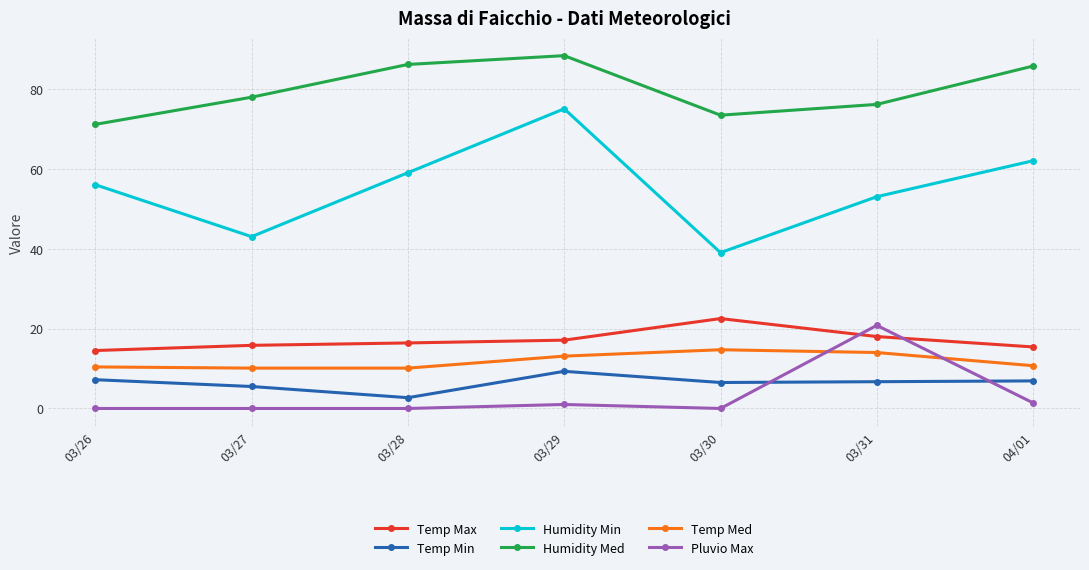

What is the value of the Humidity Med point at the 4th from the left?

88.3